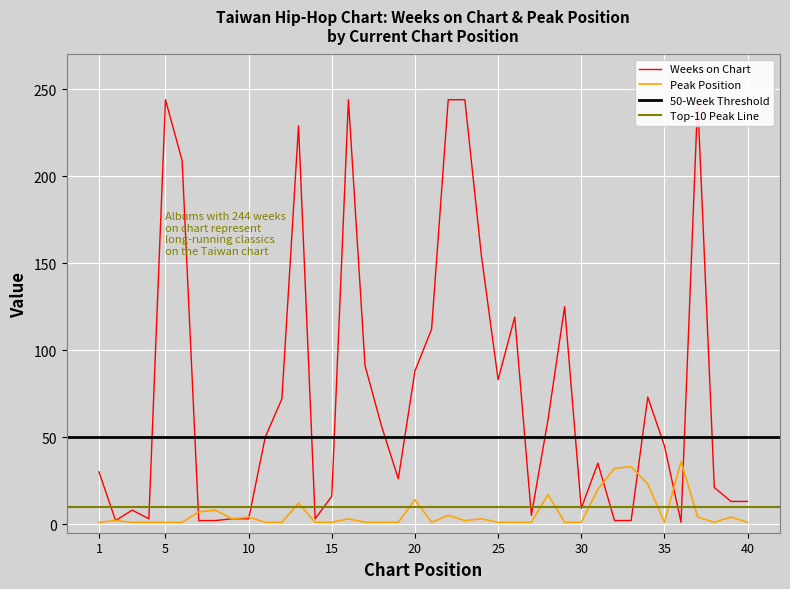

In Pico, how many points are higher than both neighbors (excluding endpoints)?

12